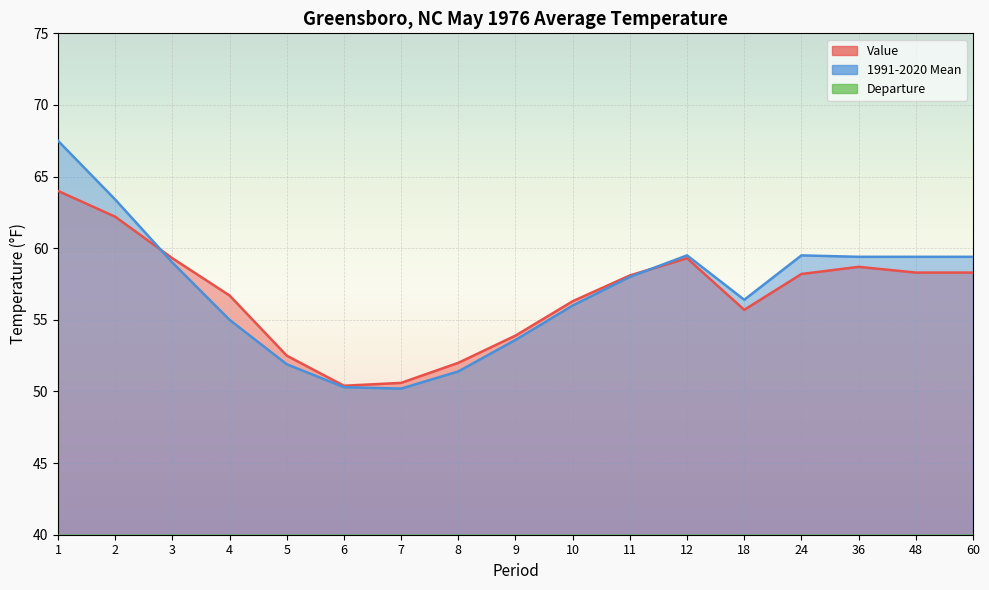

Which series has the largest range (max minus min)?

1991-2020 Mean